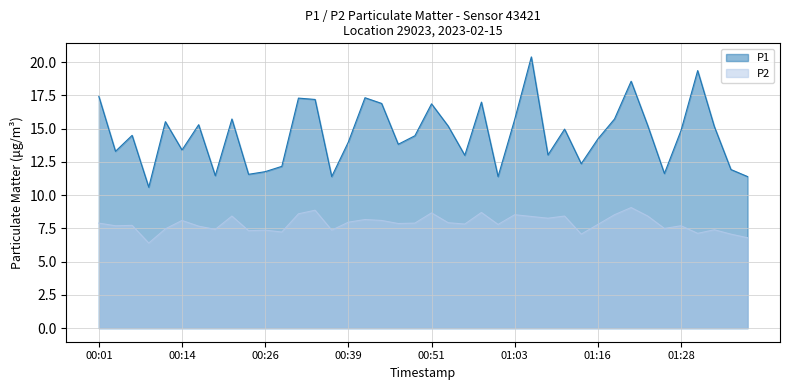

The value of P2 at 00:14 is 8.1. True or false?

True